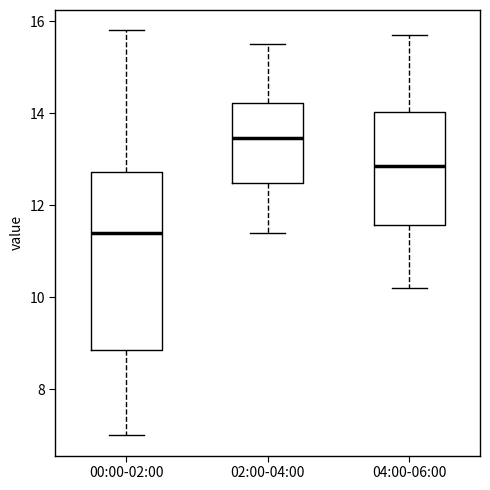

Comparing the boxes themselves (not the whiskers), which one is the tallest?

00:00-02:00